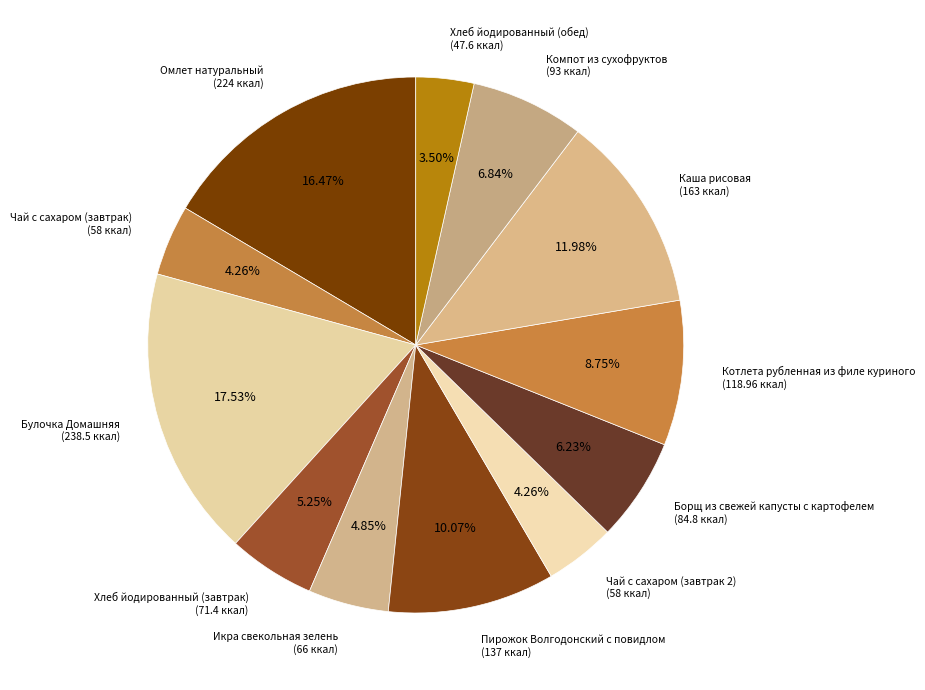

How many segments does this pie chart have?

12